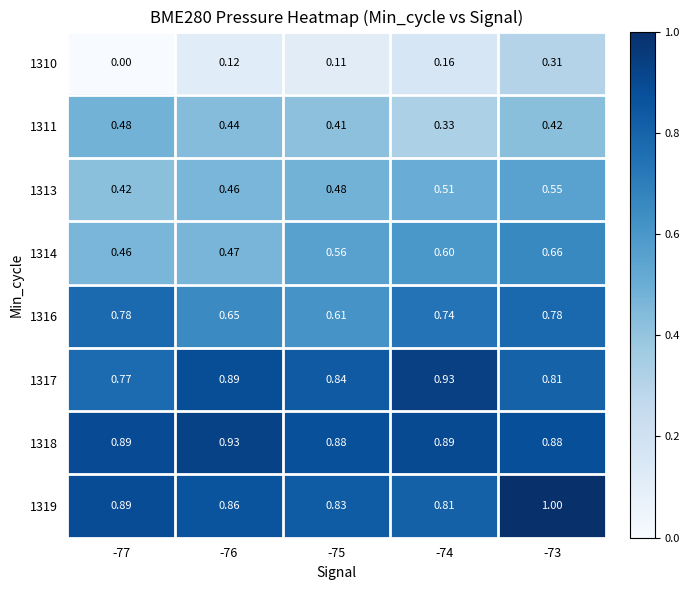

Which category has the lowest value across all series?

-77